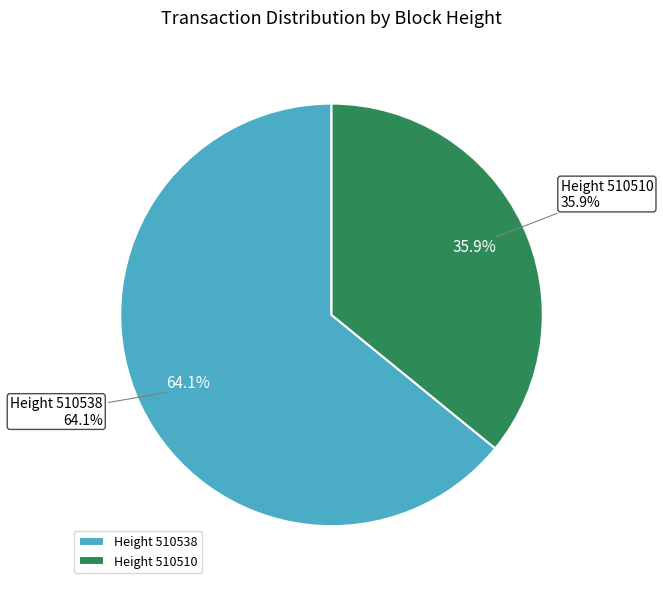

Combined, do 510538 and 510510 account for over 50%?

Yes